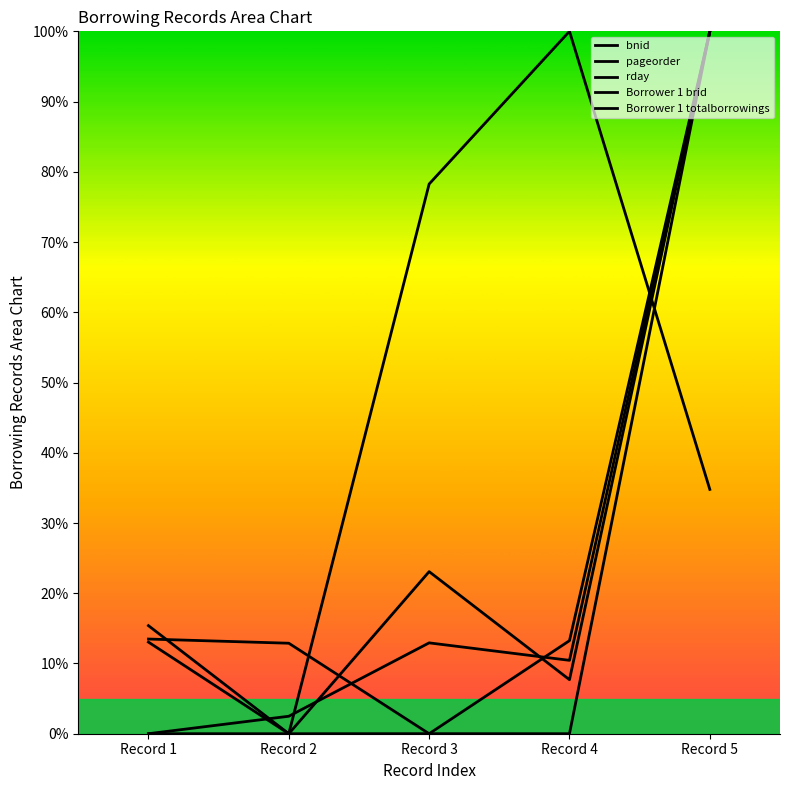

What is the approximate value of bnid at Record 5?

1.0